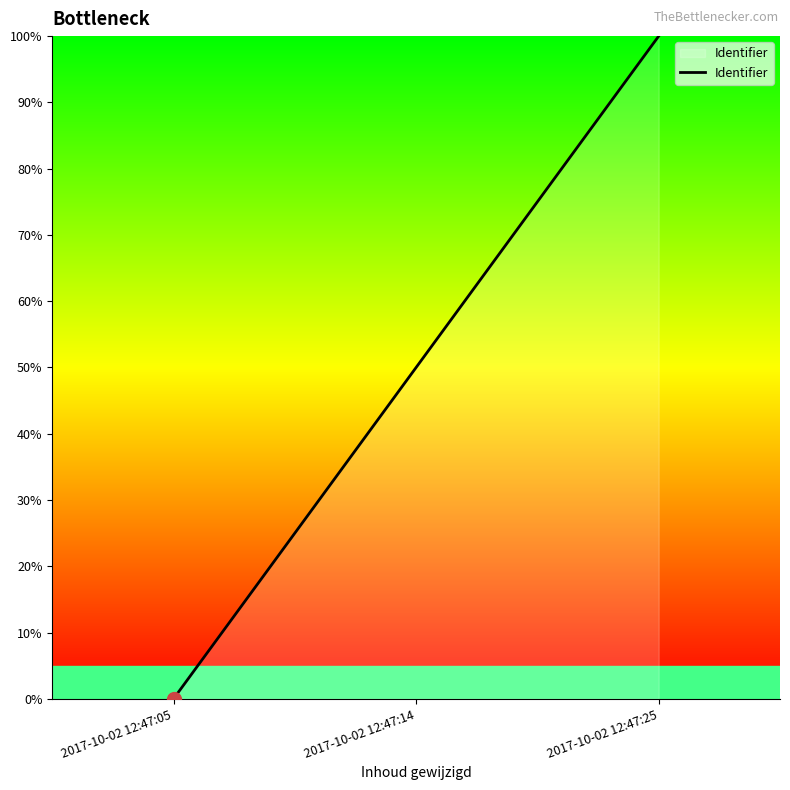

Reading left to right, what are all the values shown in this chart?

0	50	100